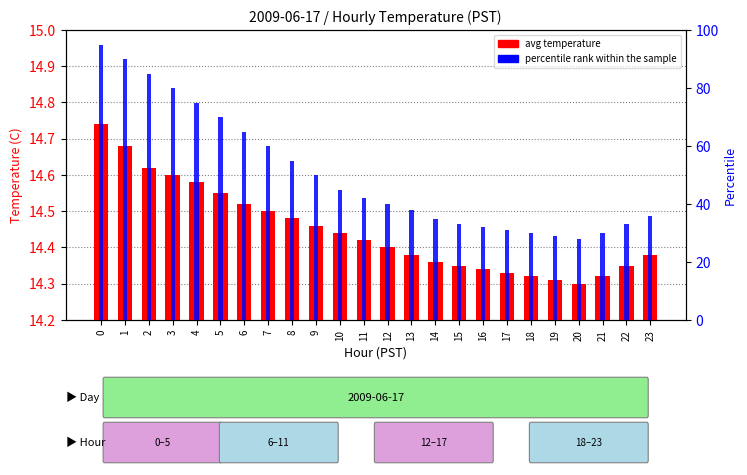

The percentile rank within the sample series shows 40.0 at 12. True or false?

True